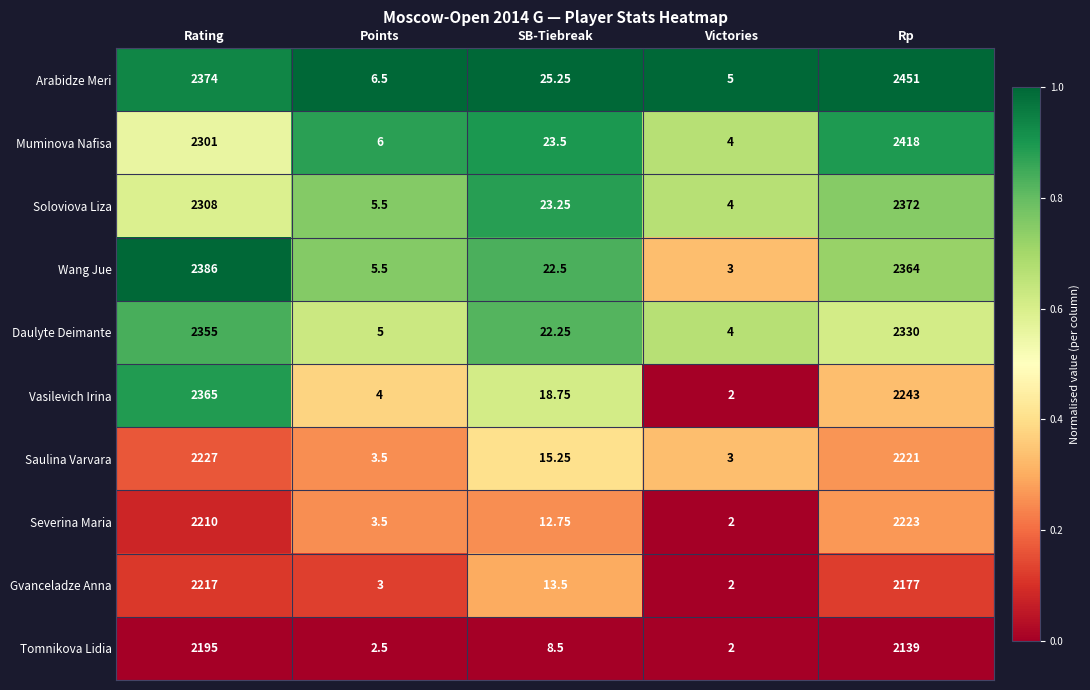

Which series has the largest total across all categories?

Arabidze Meri